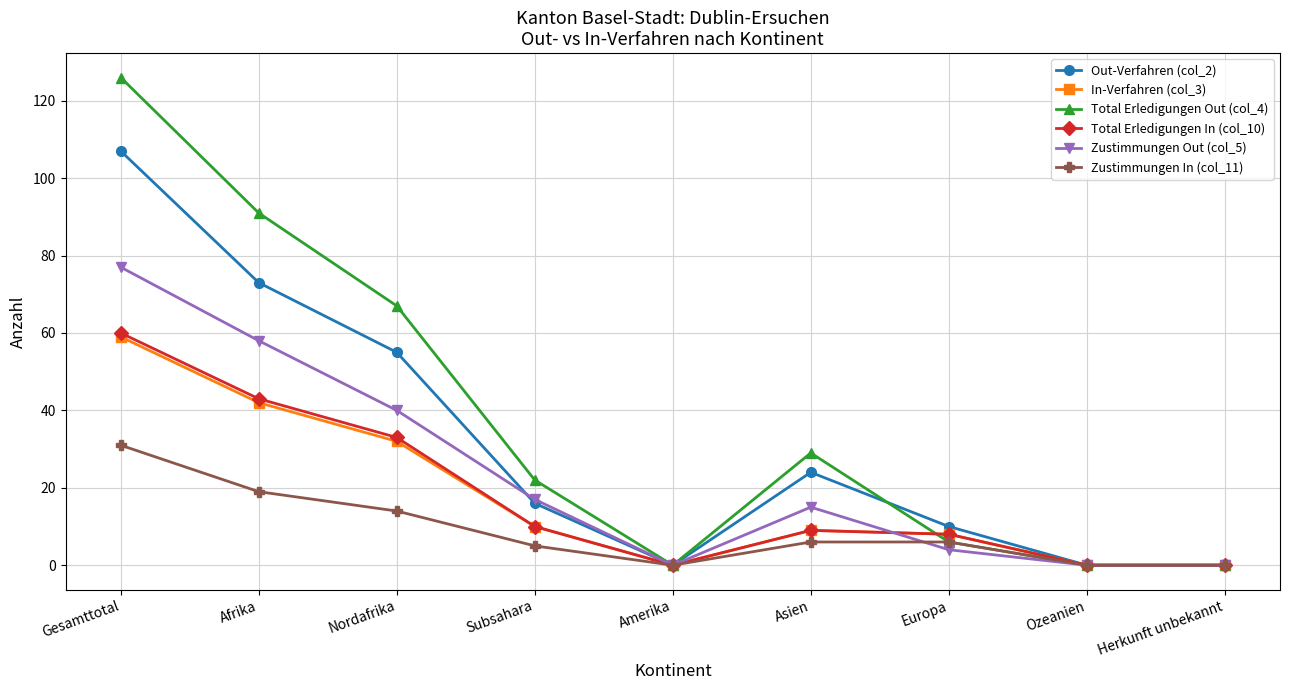

What is the label of the 8th point from the left?

Ozeanien